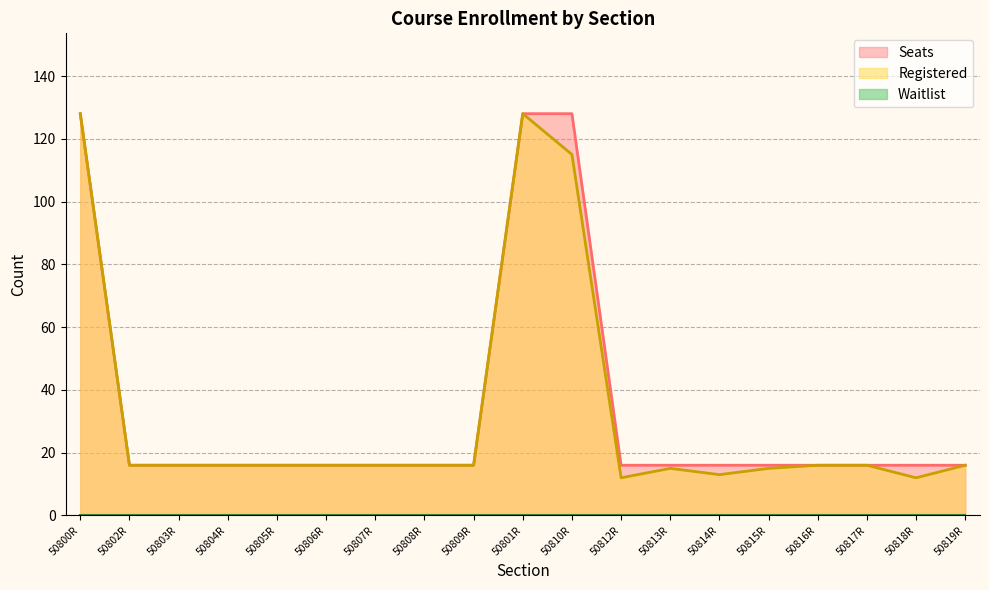

Does the chart display data point markers on the line(s)?

No